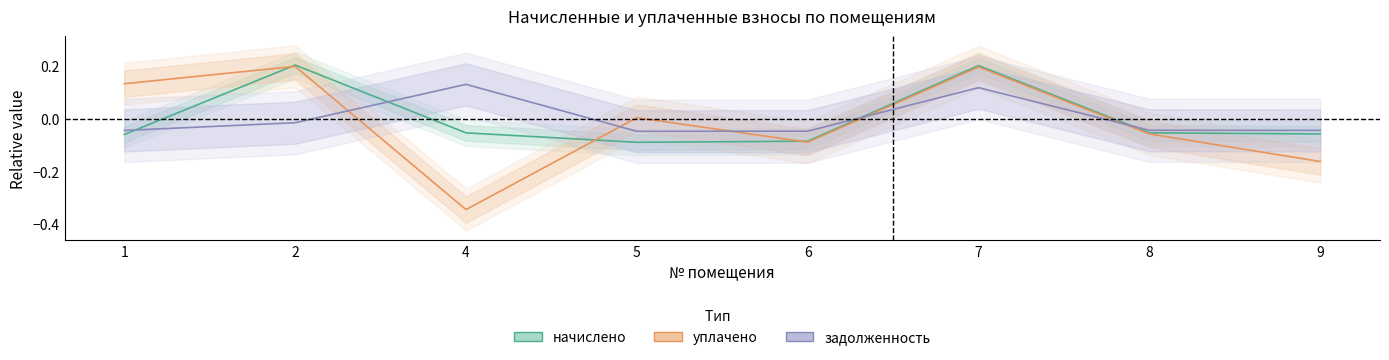

At which label is начислено closest to 0?

4